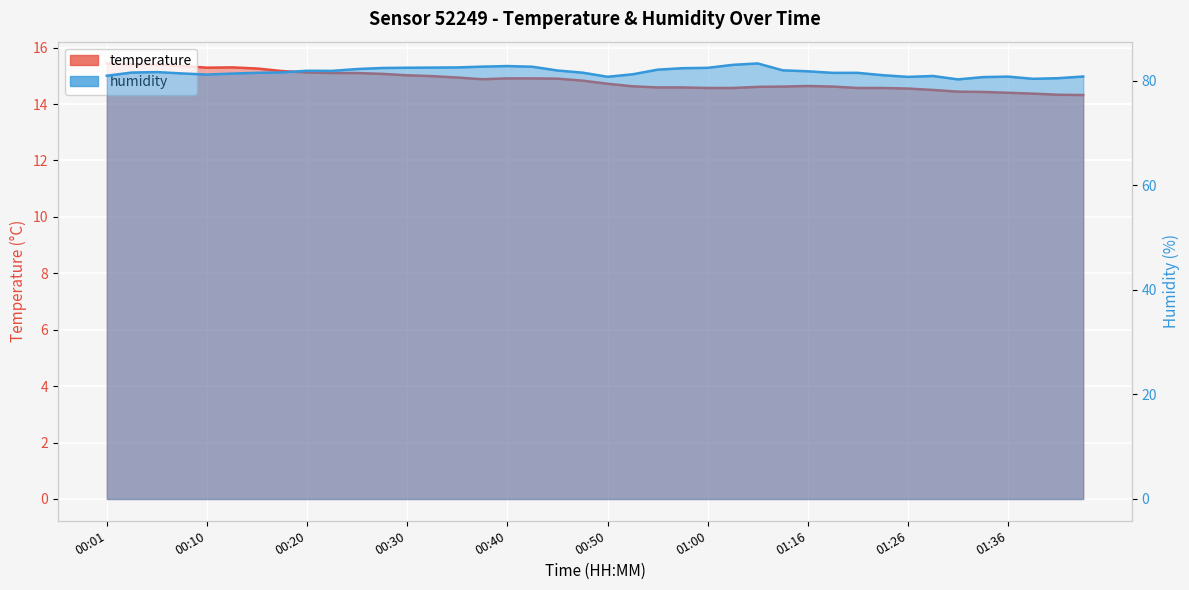

What is the sum of all humidity values?

3266.5